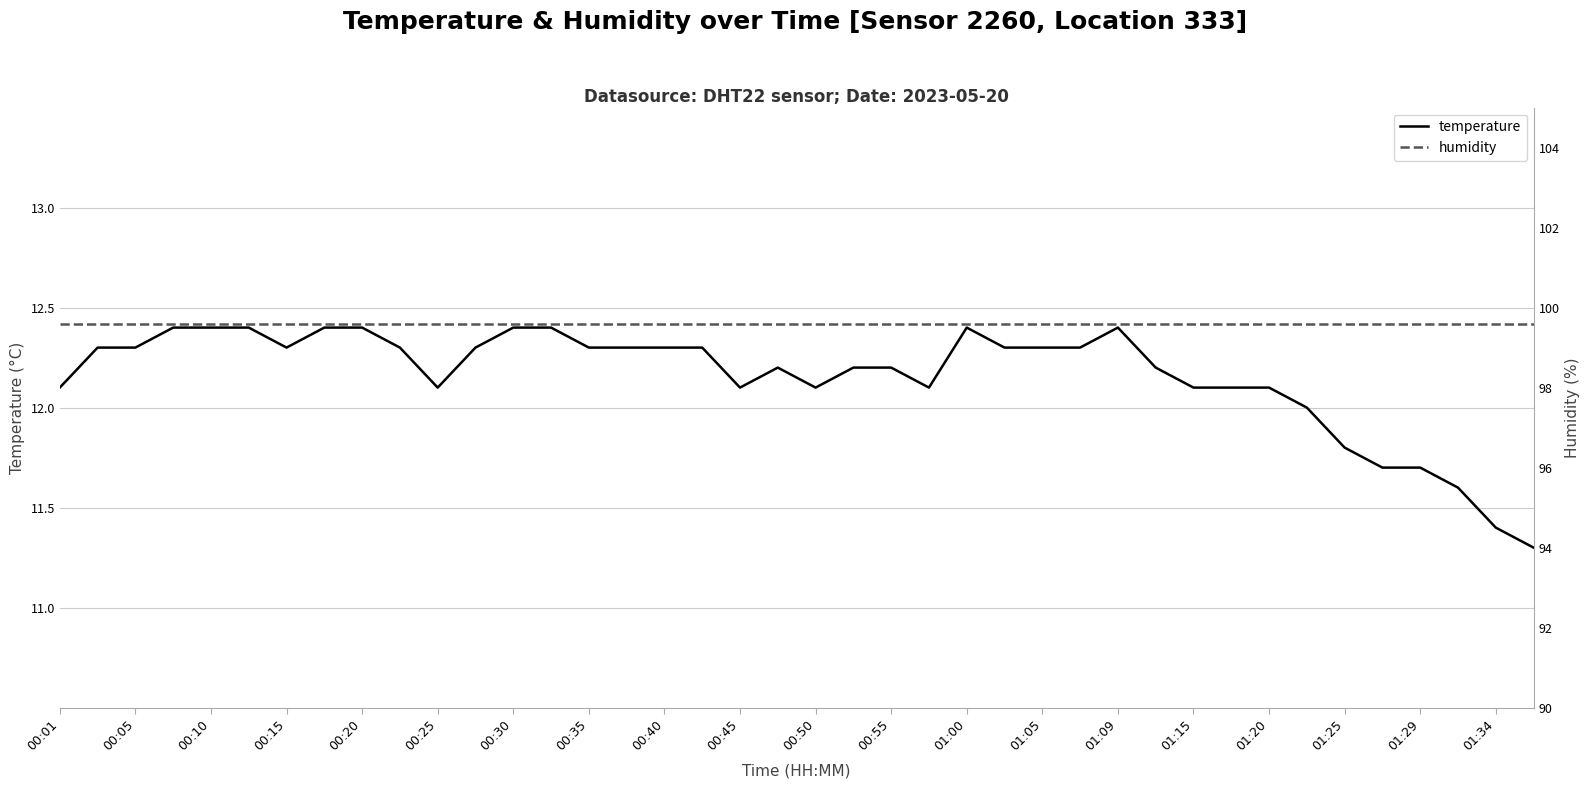

What are all the series names shown in the legend?

temperature, humidity